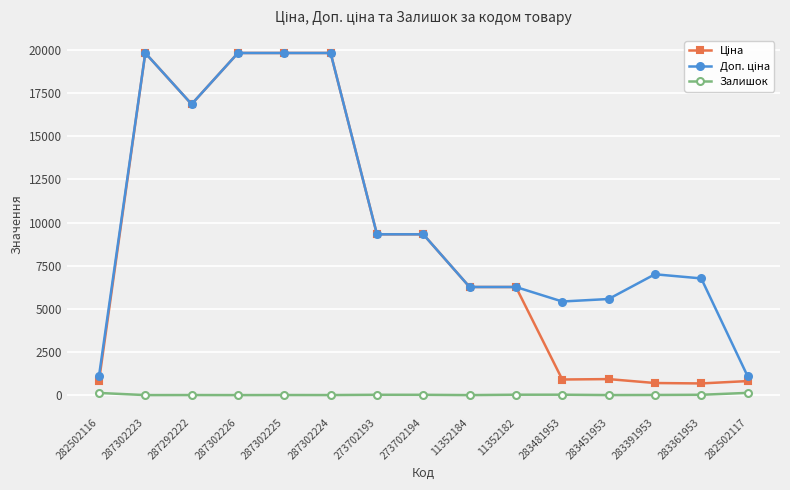

The Залишок series shows 4.0 at 287292222. True or false?

True